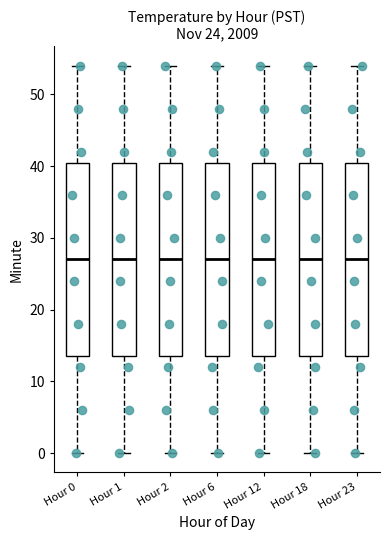

Reading left to right, read every box against the y-axis: the position of its median line, the range the box covers, and the ends of its whiskers. The values are not printed on the chart, so give them approximately, as read against the axis.

Hour 0: median 27, box 14 to 41, whiskers 0 to 54
Hour 1: median 27, box 14 to 41, whiskers 0 to 54
Hour 2: median 27, box 14 to 41, whiskers 0 to 54
Hour 6: median 27, box 14 to 41, whiskers 0 to 54
Hour 12: median 27, box 14 to 41, whiskers 0 to 54
Hour 18: median 27, box 14 to 41, whiskers 0 to 54
Hour 23: median 27, box 14 to 41, whiskers 0 to 54